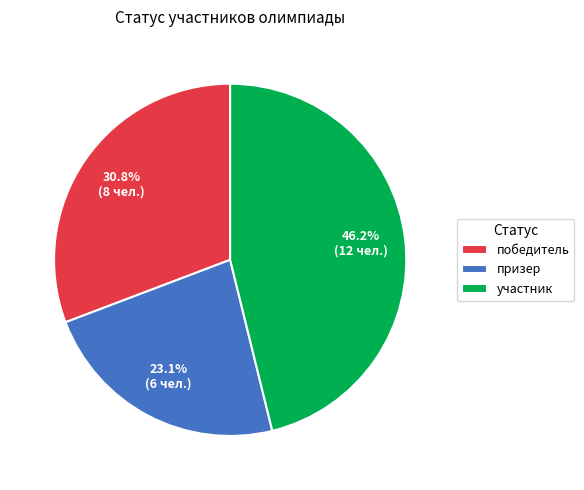

What is the smallest slice in the pie chart?

призер